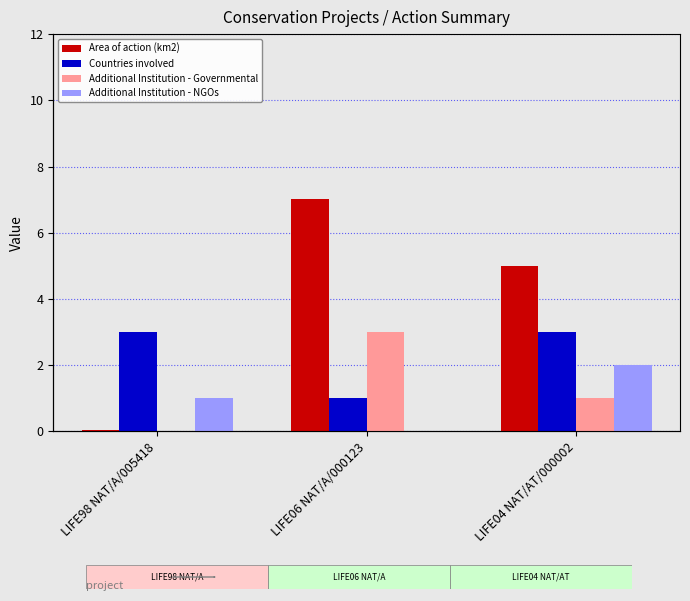

Is the value of Countries involved at LIFE06 NAT/A/000123 greater than the value of Additional Institution - NGOs at LIFE06 NAT/A/000123?

Yes